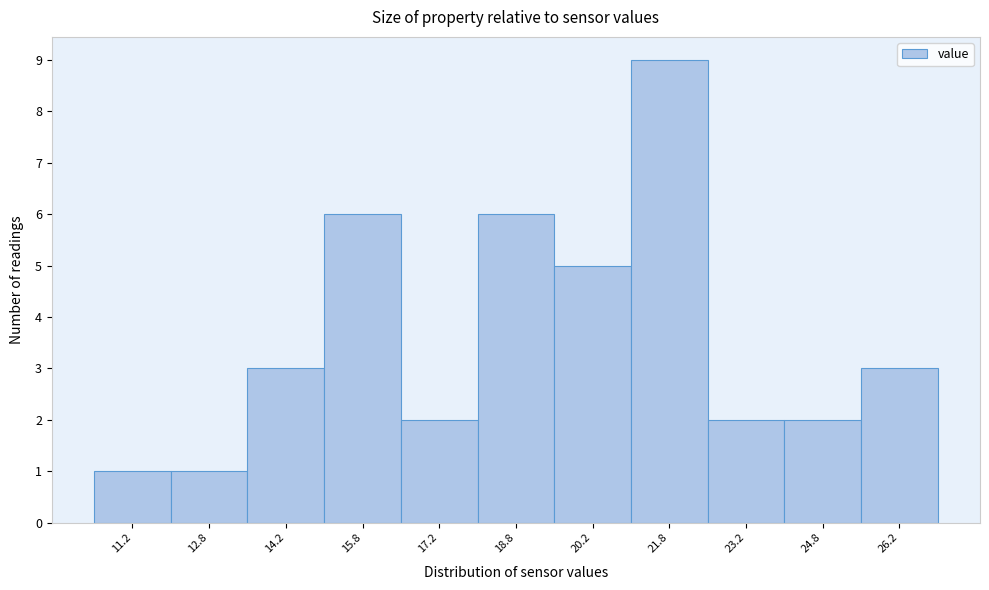

Reading left to right, transcribe this chart: for each bar, give the range it covers on the x-axis and its height. Neither the bar edges nor the heights are printed on the chart, so give them approximately, as read against the axes.

10.5 to 12.0: 1
12.0 to 13.5: 1
13.5 to 15.0: 3
15.0 to 16.5: 6
16.5 to 18.0: 2
18.0 to 19.5: 6
19.5 to 21.0: 5
21.0 to 22.5: 9
22.5 to 24.0: 2
24.0 to 25.5: 2
25.5 to 27.0: 3